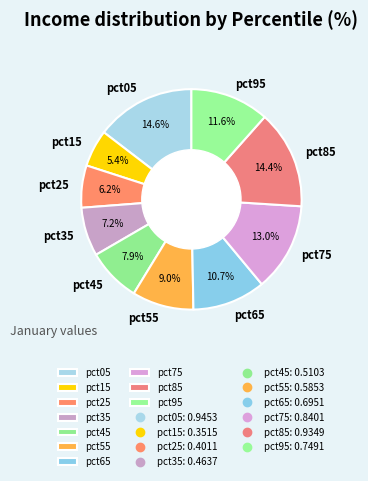

Is it true that pct65 is 11% of the pie?

True